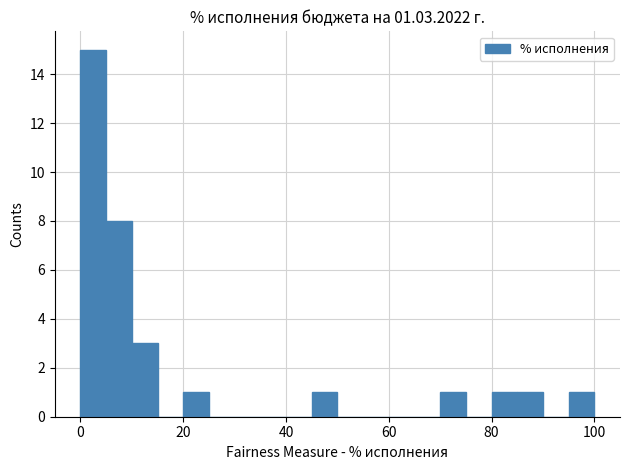

Read against the x-axis, roughly where is the centre of the tallest bar?

2